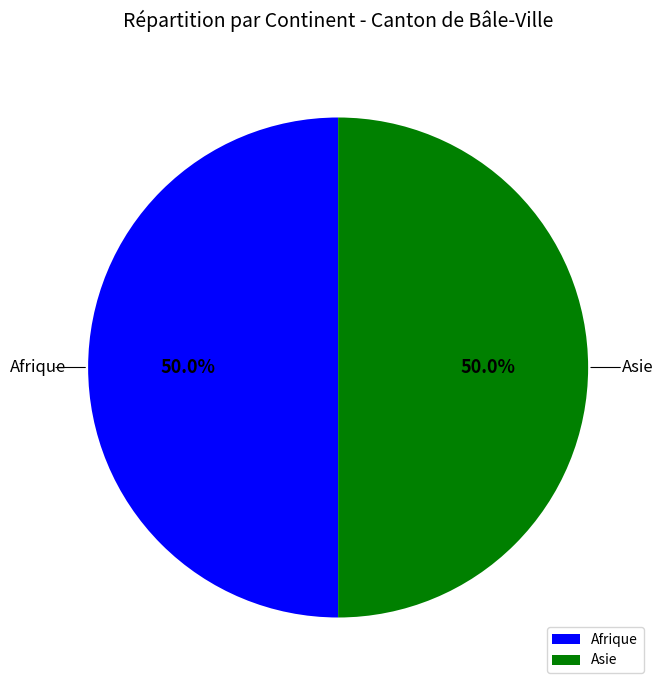

Do Afrique and Asie together represent more than half of the pie?

Yes